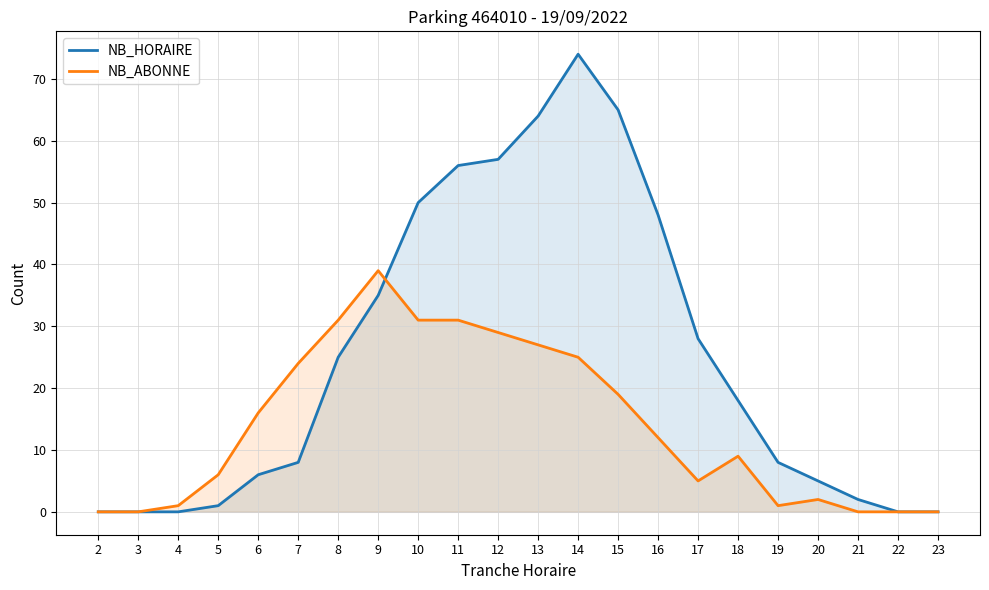

Which series changed the most between 8 and 18?

NB_ABONNE